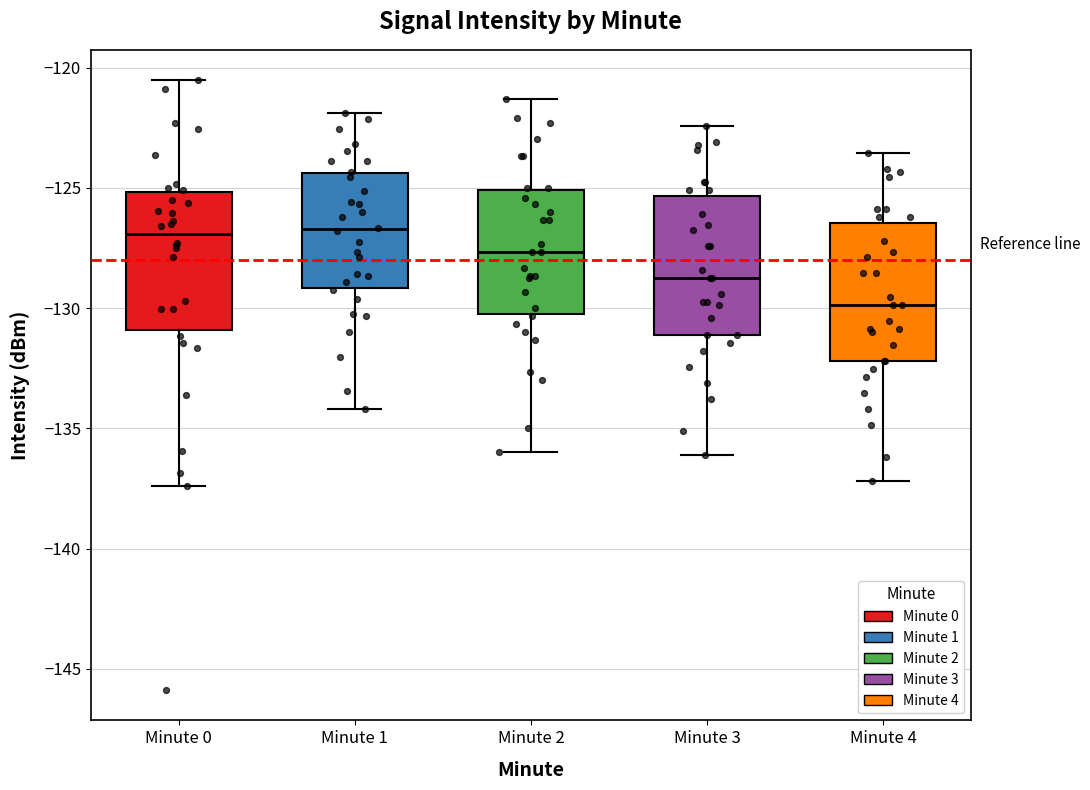

Where does the median line of the box for Minute 3 sit on the y-axis? The values are not printed on the chart, so give them approximately, as read against the axis.

-129.0